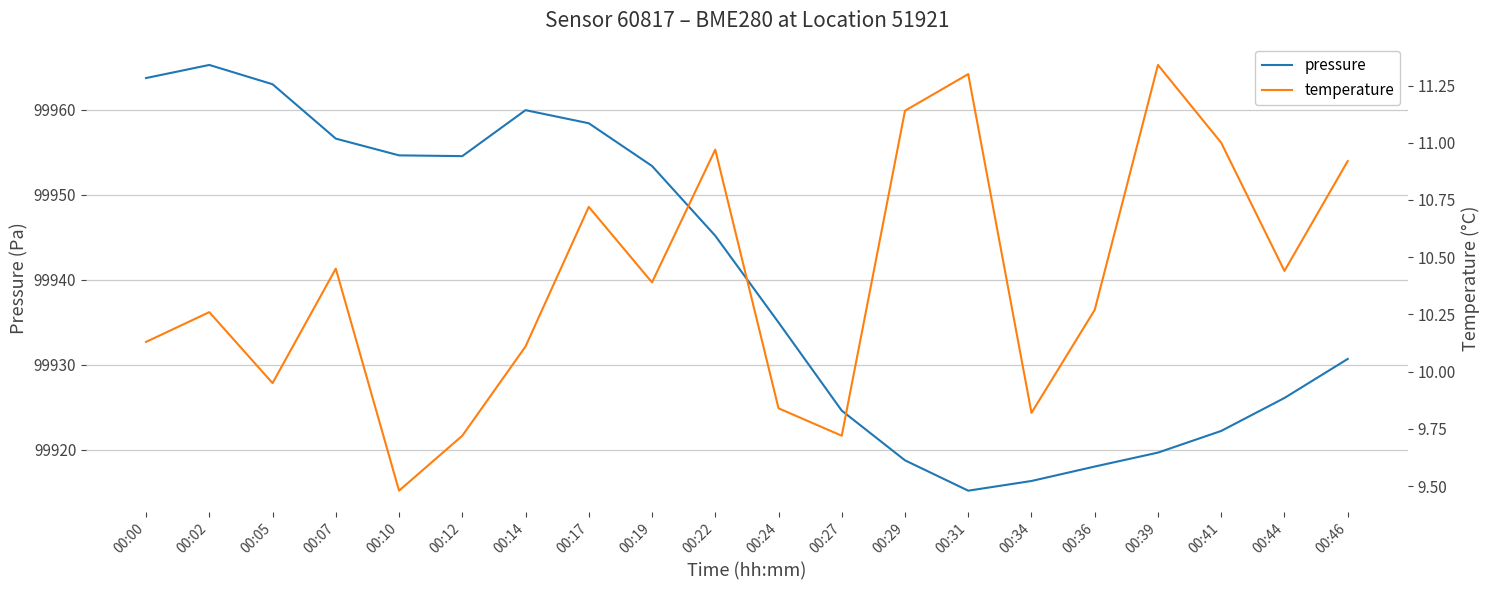

Is it true that pressure equals 99916.3 at 00:34?

True